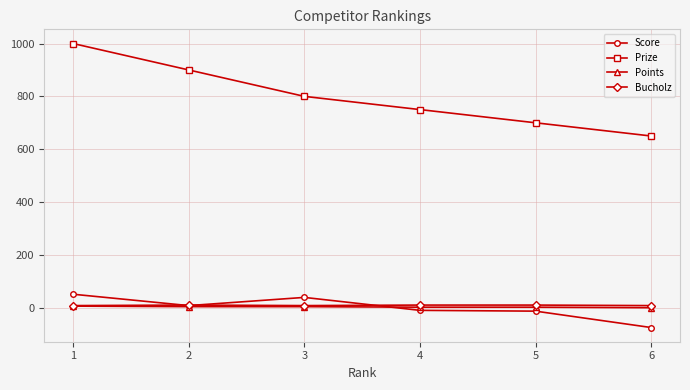

True or false: Points and Score cross at least once.

True